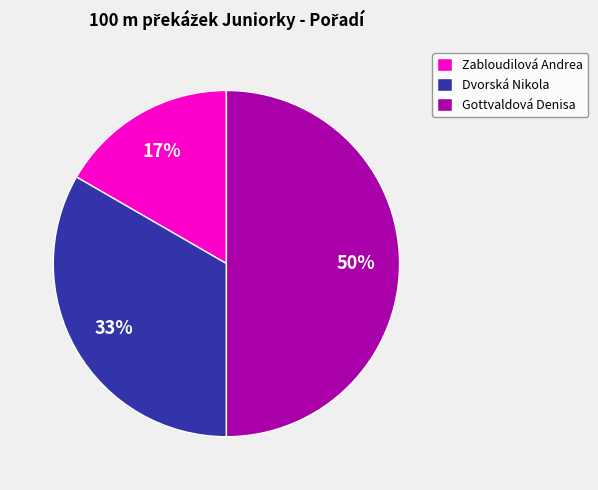

What percentage is the Dvorská Nikola slice, to the nearest percent?

33%